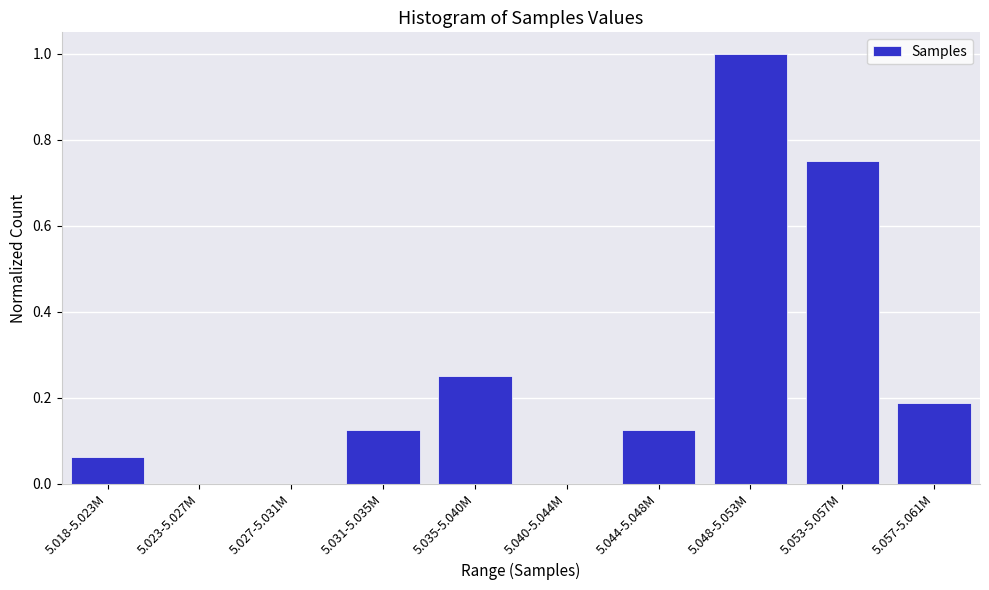

Which has a higher value, 5.031-5.035M or 5.023-5.027M?

5.031-5.035M